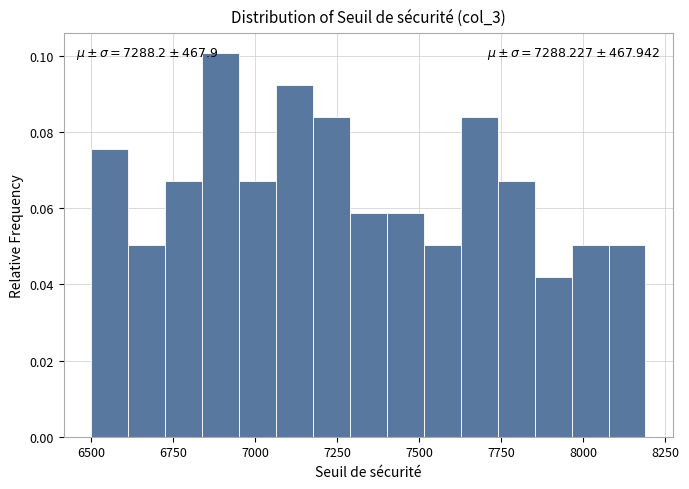

Read against the x-axis, roughly where is the centre of the tallest bar?

6900